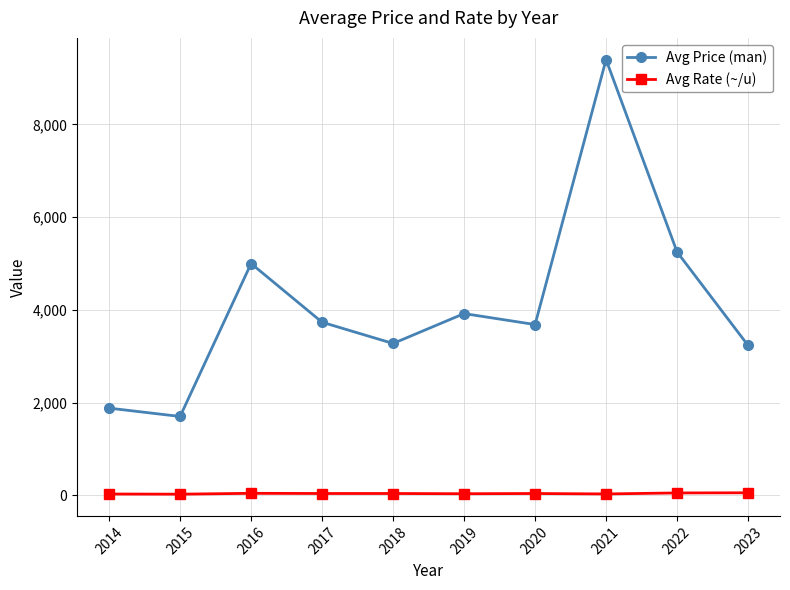

Which category has the highest value across all series?

2021